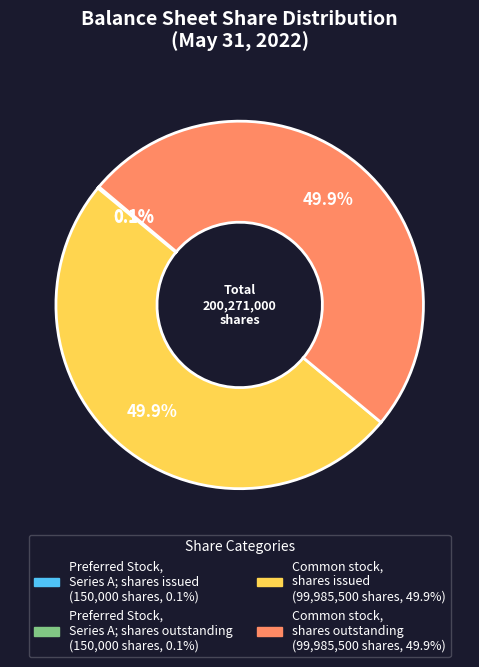

What portion of the pie excludes Common stock, shares issued?

50.1%